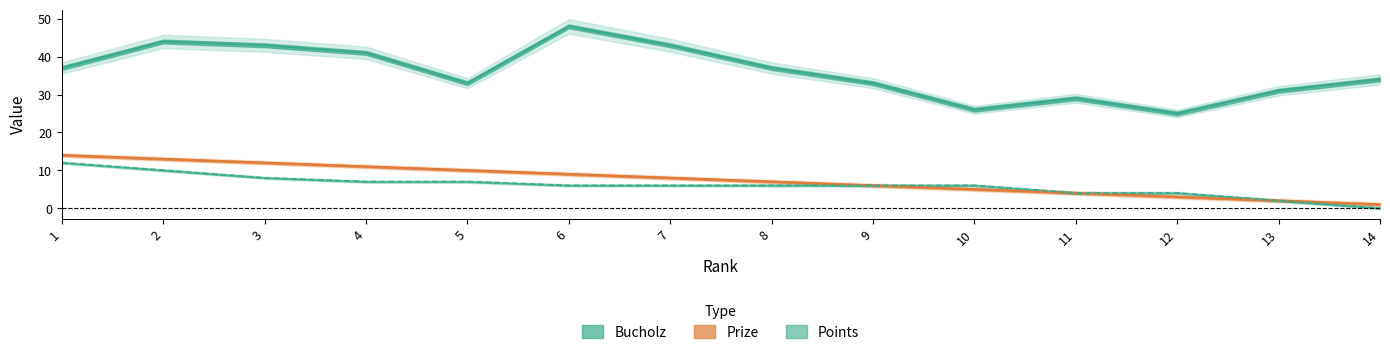

What is the difference between the Bucholz values at 11 and 10?

3